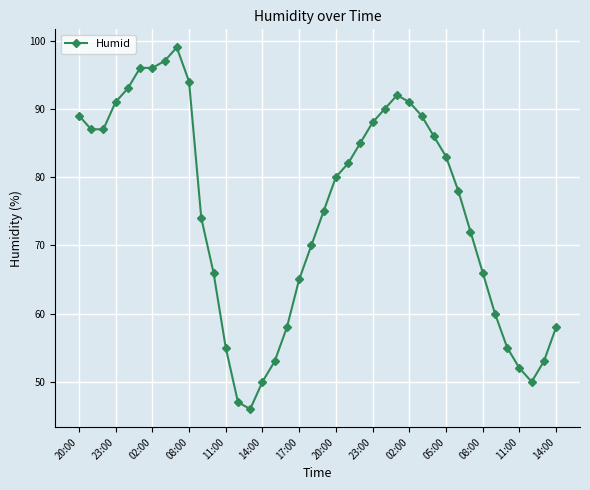

What is the difference between the maximum and minimum values?

53